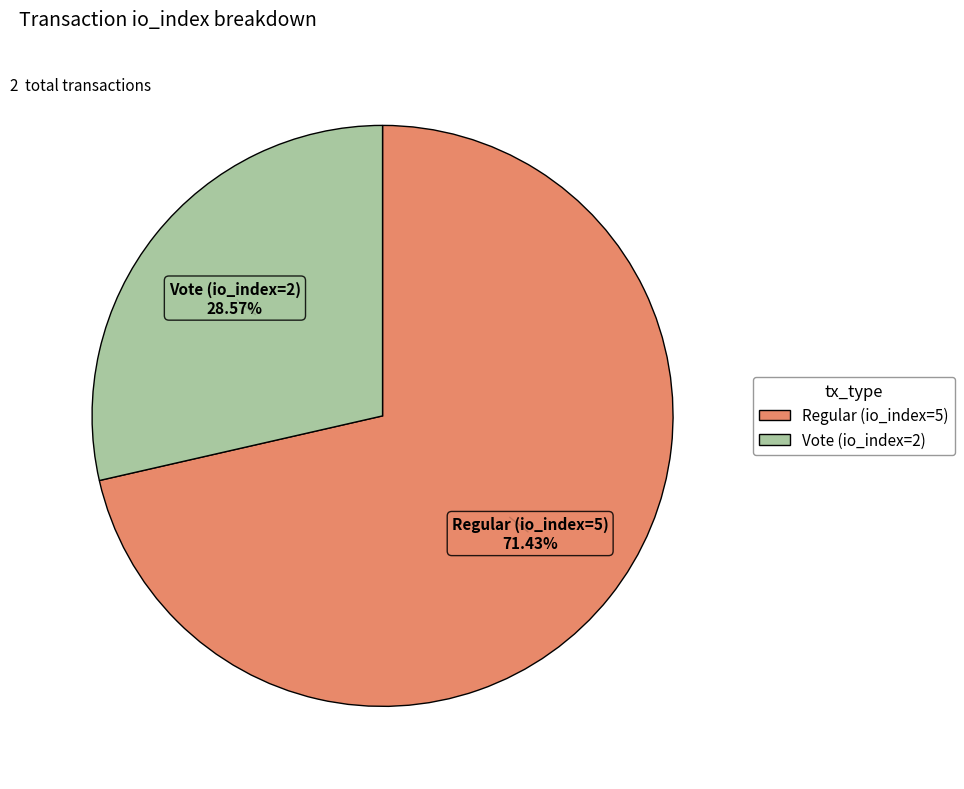

What is the ratio of the value at Vote (io_index=2) to the value at Regular (io_index=5)?

0.4